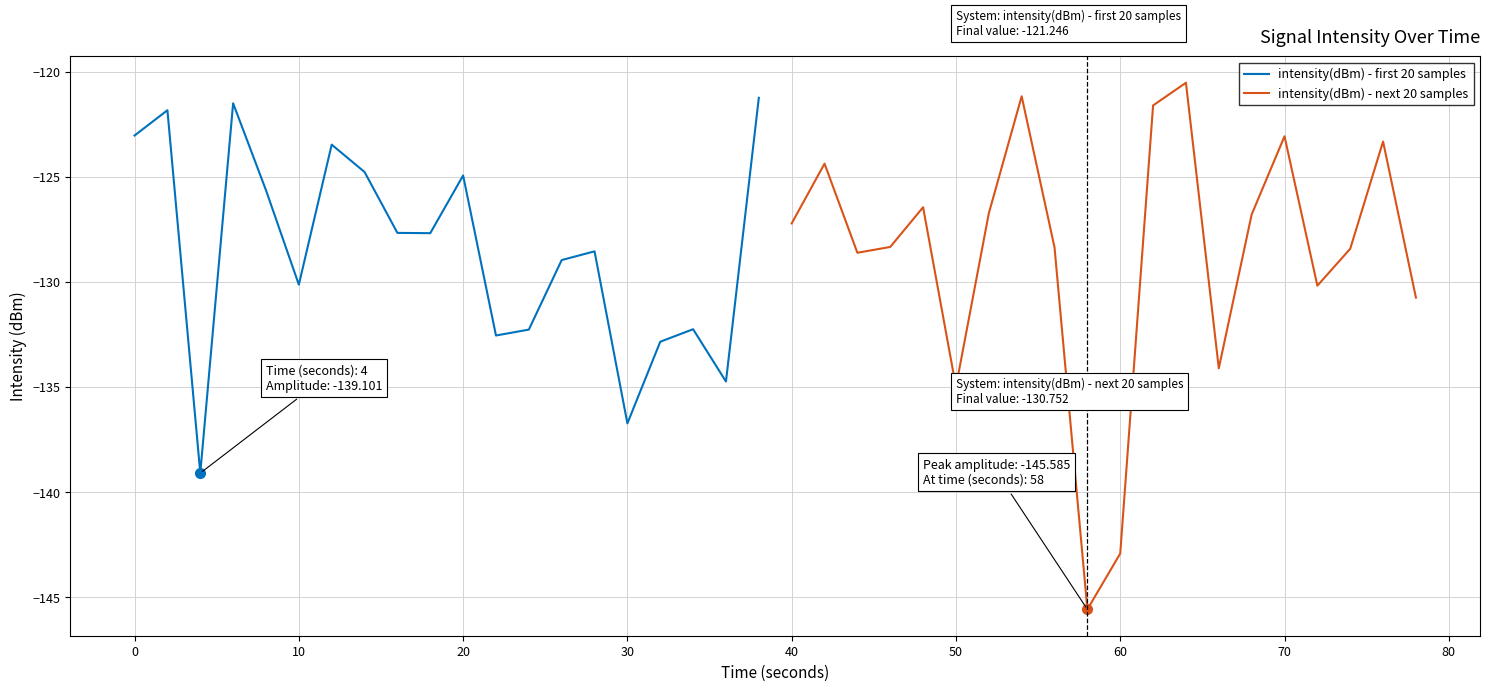

At how many categories does at least one series exceed -132?

20